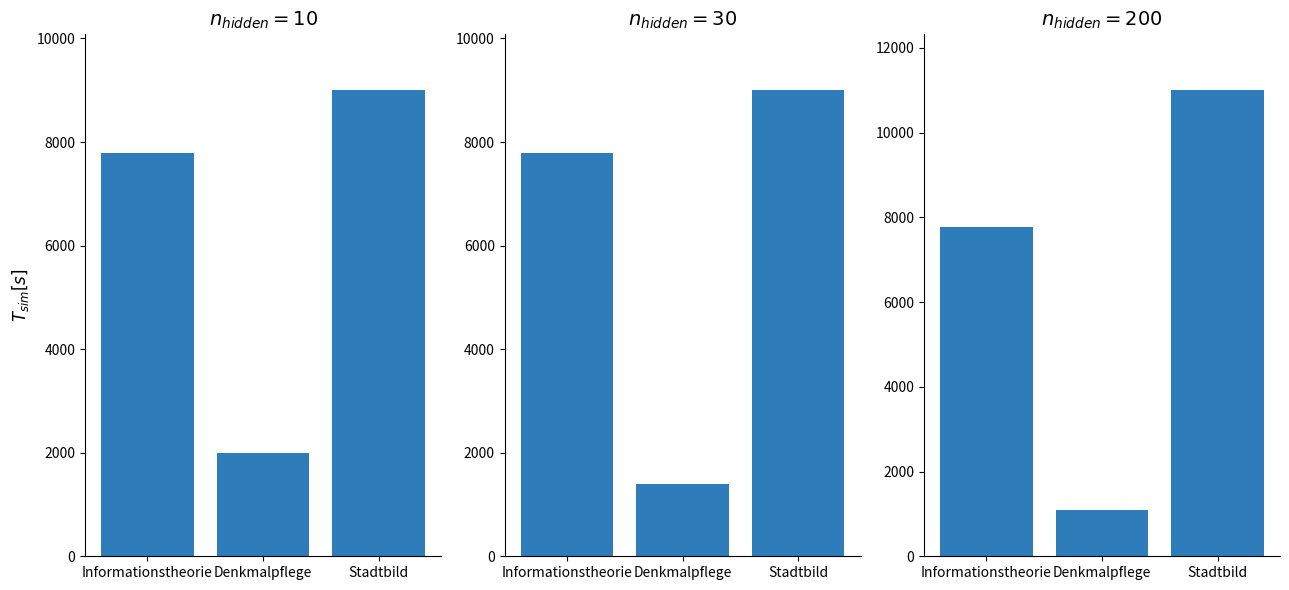

What is the difference between the maximum and second lowest values?

3217